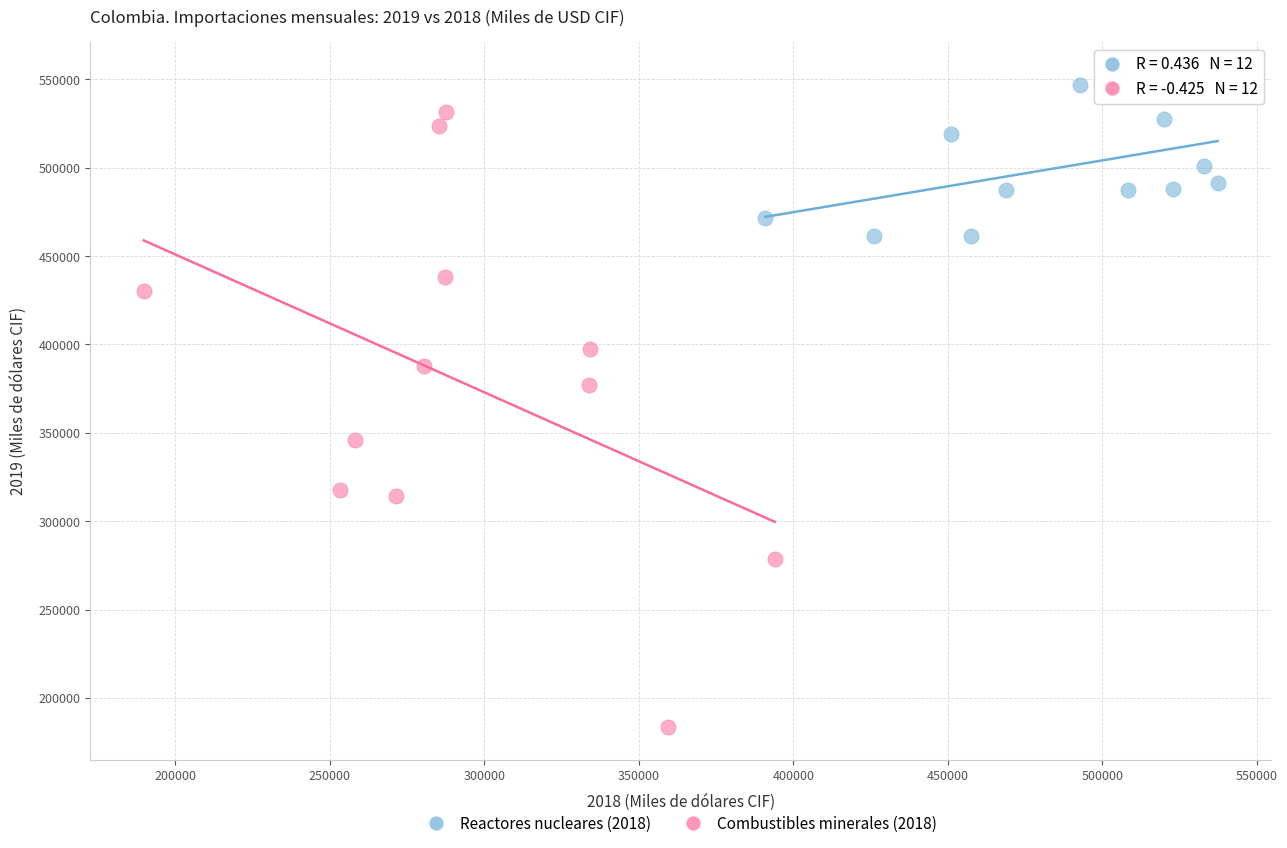

Which series reaches the maximum Y coordinate?

Reactores nucleares (2018)